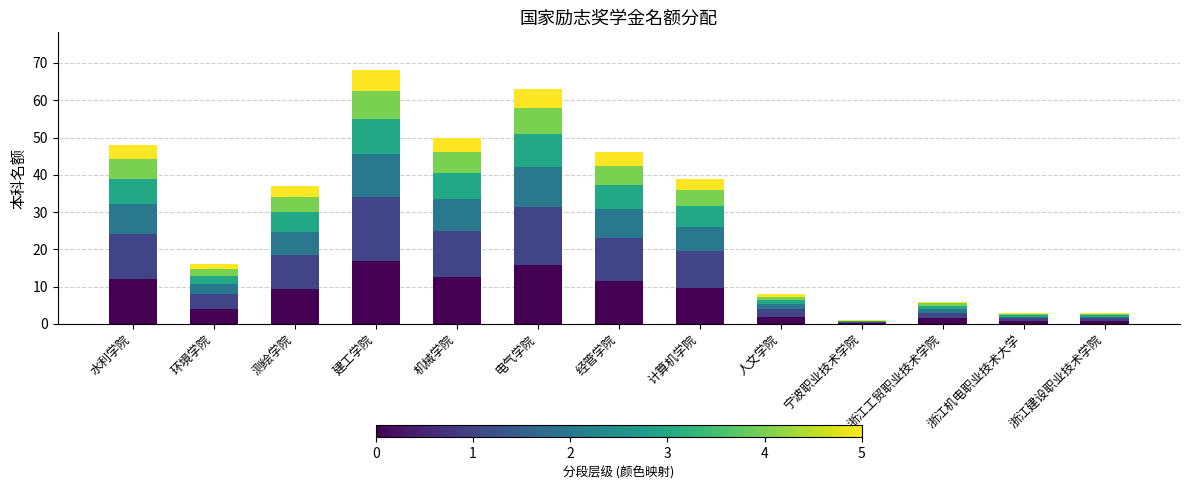

What is the total value across all series at 测绘学院?

37.0